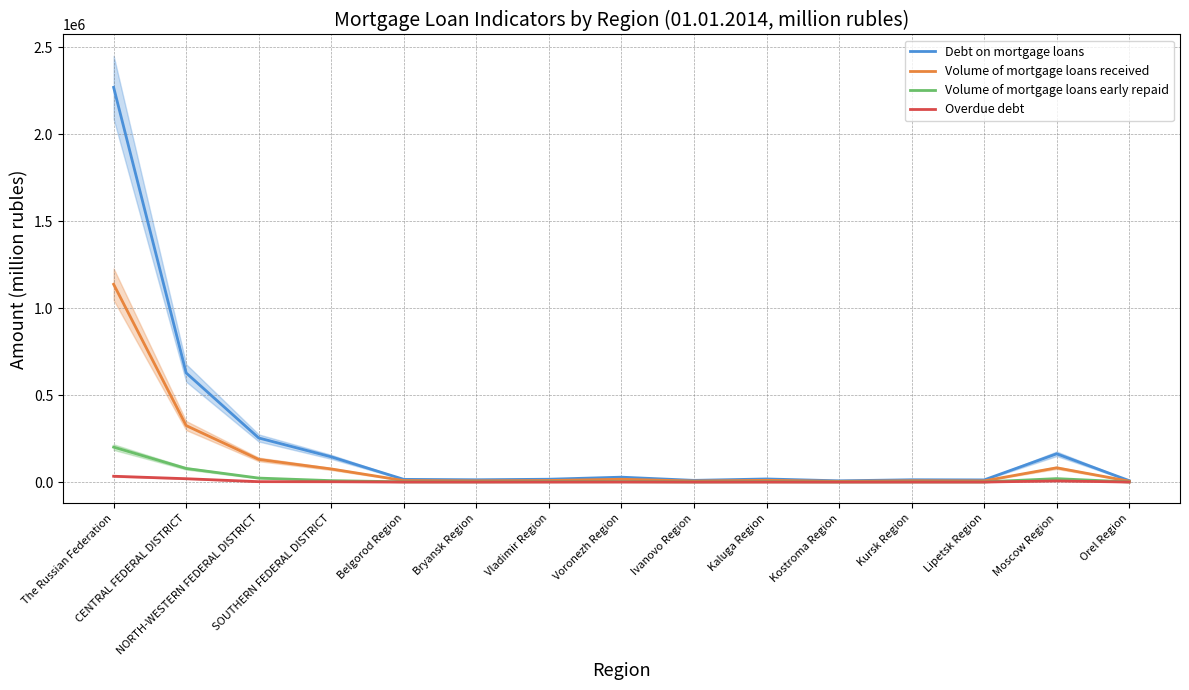

Which series has the largest total across all categories?

Debt on mortgage loans